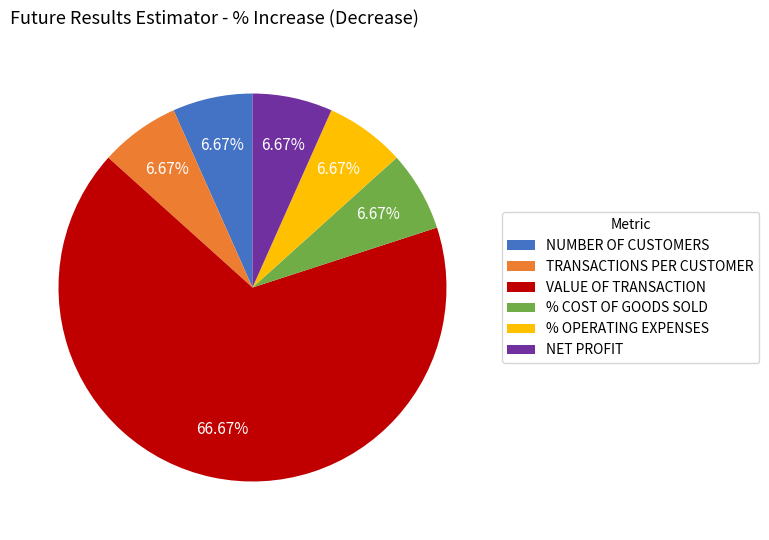

Which category has the biggest portion of the pie?

VALUE OF TRANSACTION